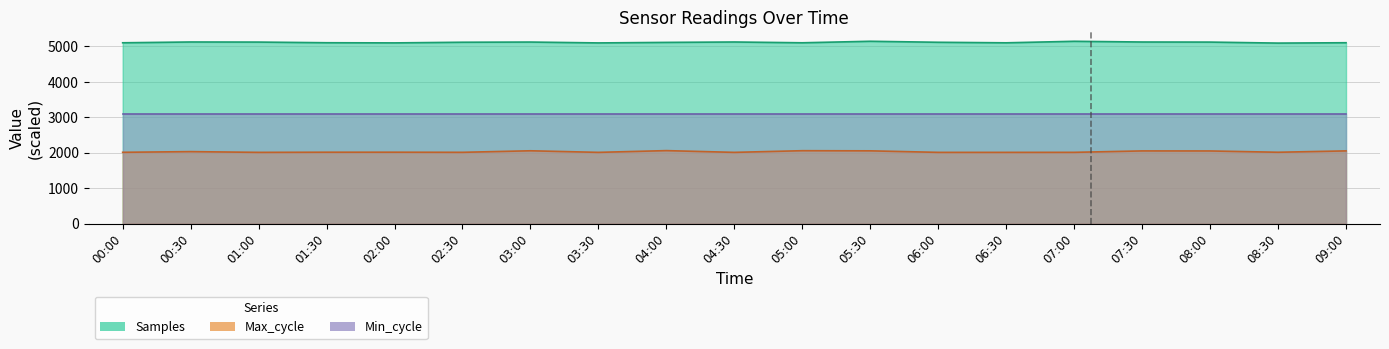

Is the value of Max_cycle at 06:30 greater than the value of Samples at 04:30?

No